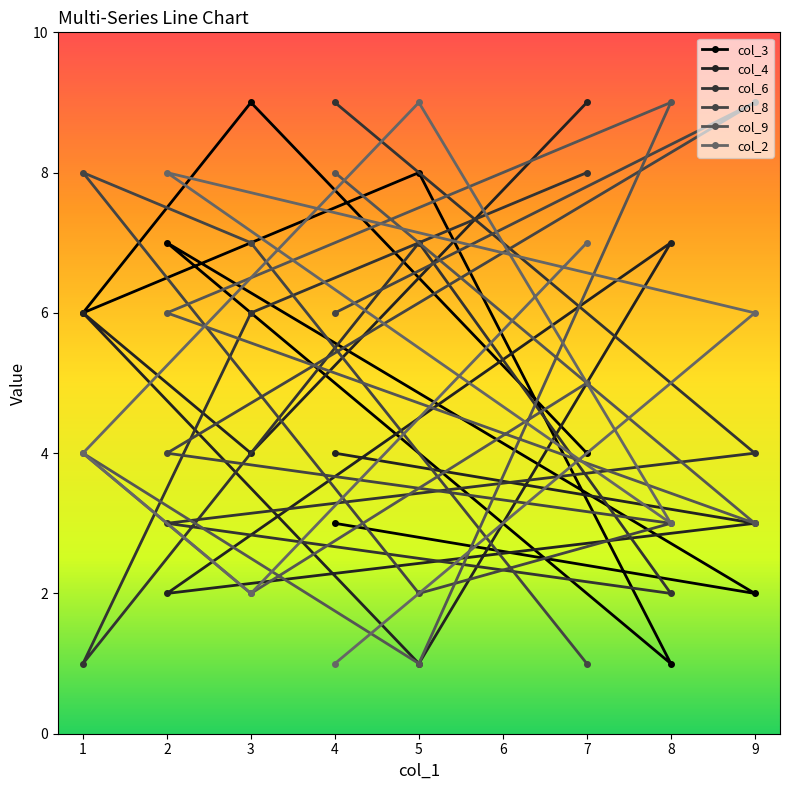

Is the value of col_3 at 3 greater than the value of col_9 at 5?

Yes